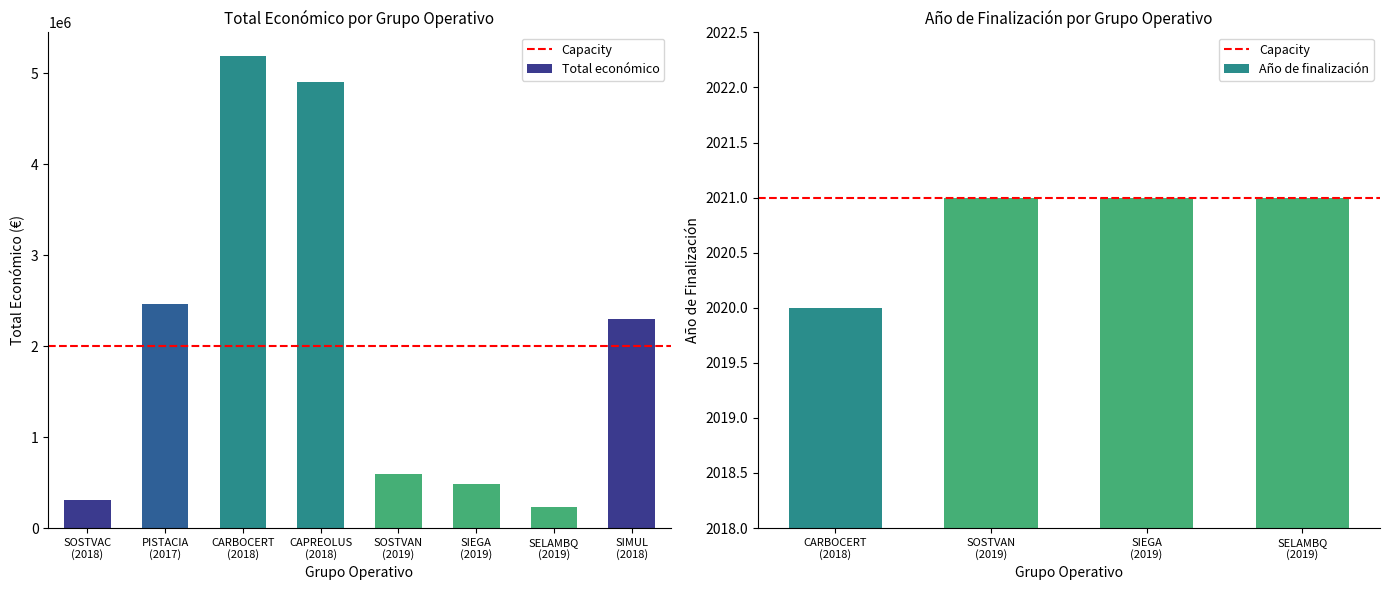

What is the label of the 3rd bar from the right?

SIEGA (2019)